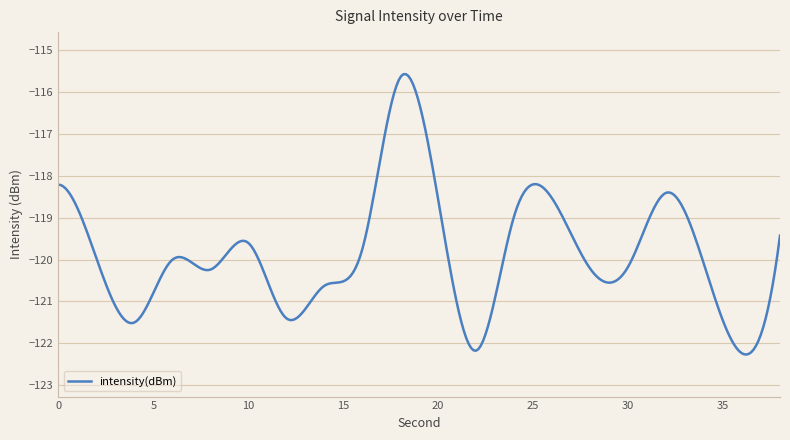

Is this an area chart (filled region under the line)?

No